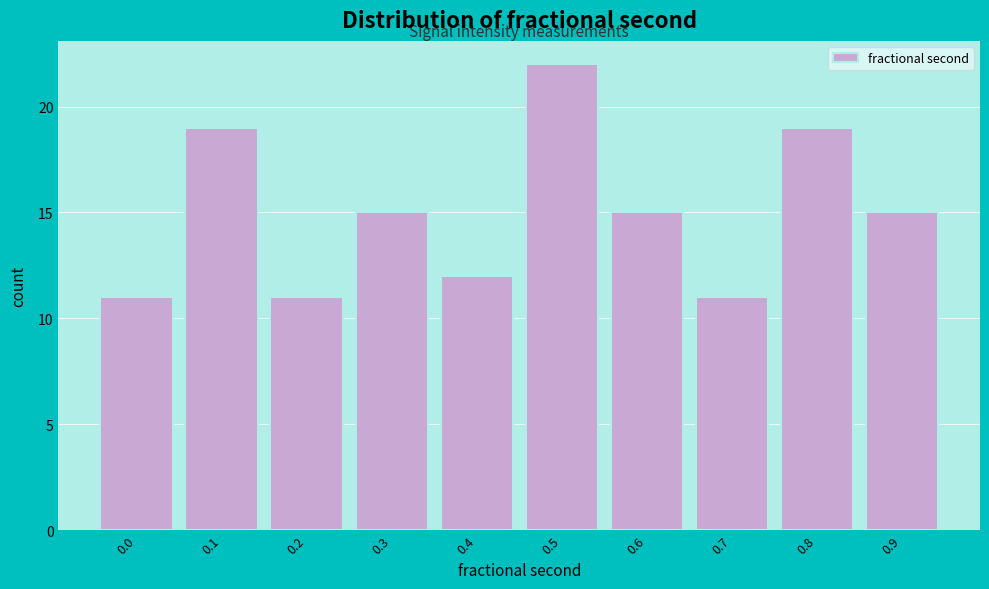

Reading left to right, extract all data points from this chart.

0.0=11	0.1=19	0.2=11	0.3=15	0.4=12	0.5=22	0.6=15	0.7=11	0.8=19	0.9=15